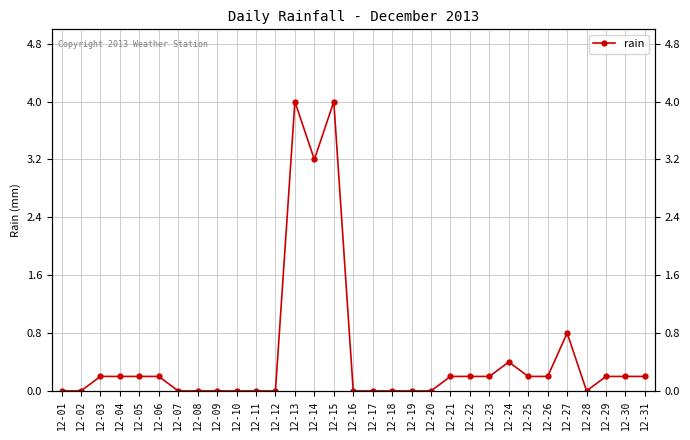

Which has a higher value, 12-23 or 12-17?

12-23